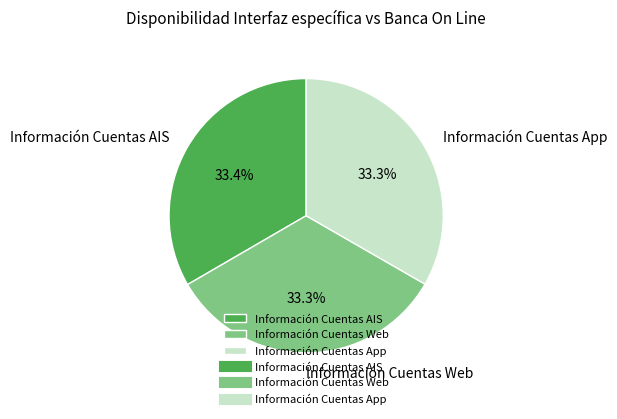

How many slices are in this pie chart?

3